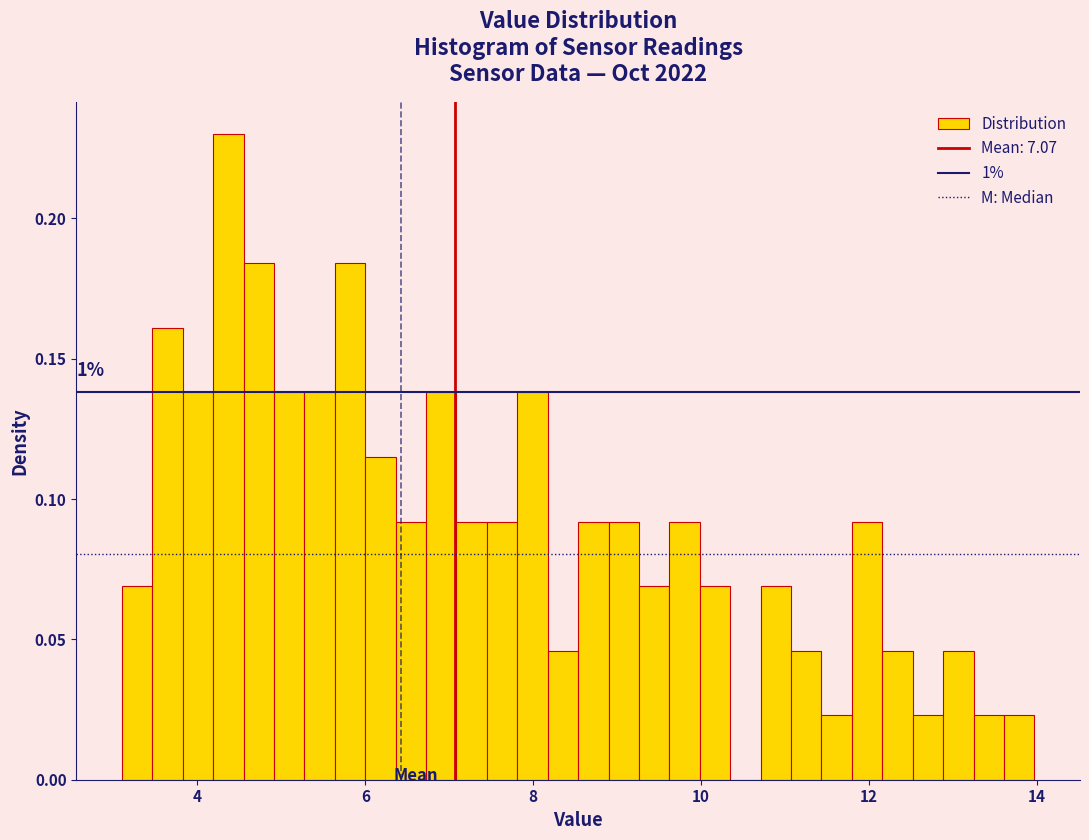

Read against the x-axis, roughly where is the centre of the tallest bar?

4.4